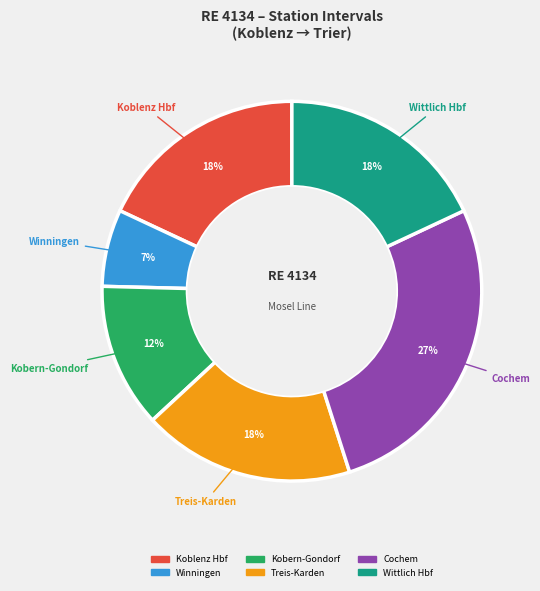

Count the number of slices in the pie.

6